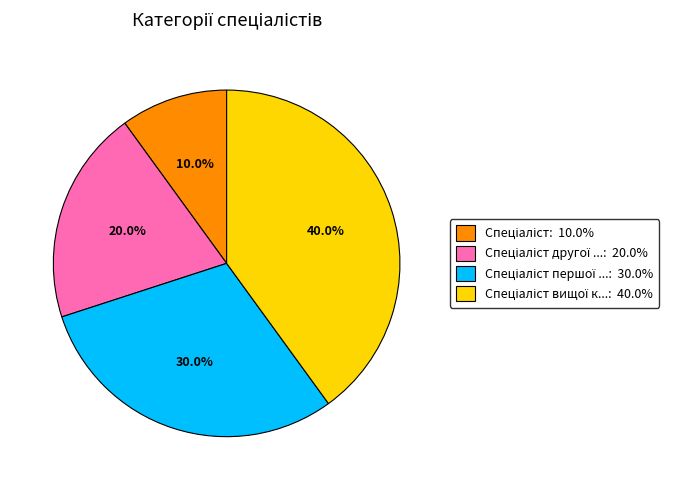

Is there any slice that represents more than half of the pie?

No